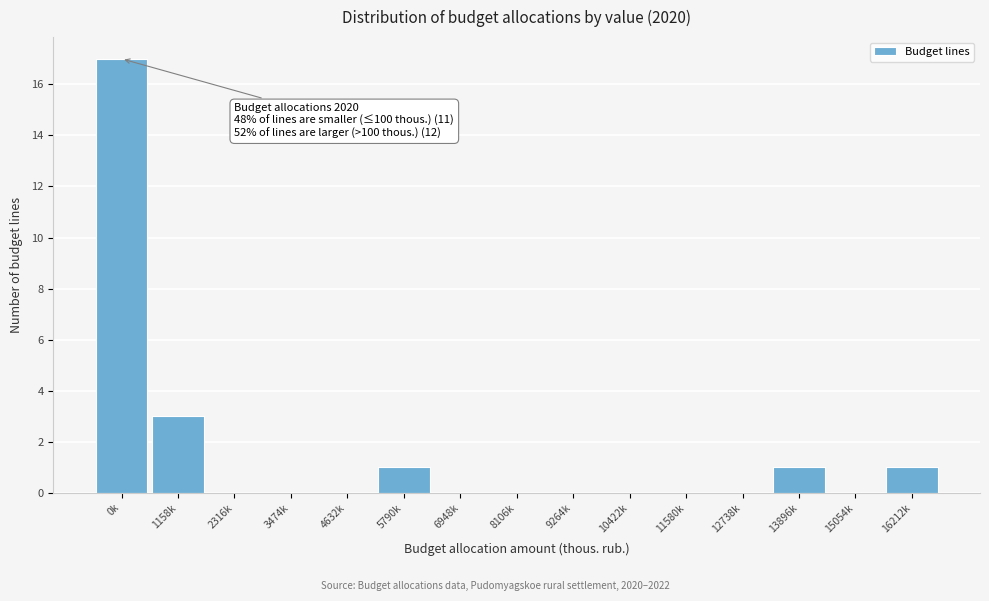

Reading left to right, what are all the values shown in this chart?

0k=17	1158k=3	2316k=0	3474k=0	4632k=0	5790k=1	6948k=0	8106k=0	9264k=0	10422k=0	11580k=0	12738k=0	13896k=1	15054k=0	16212k=1